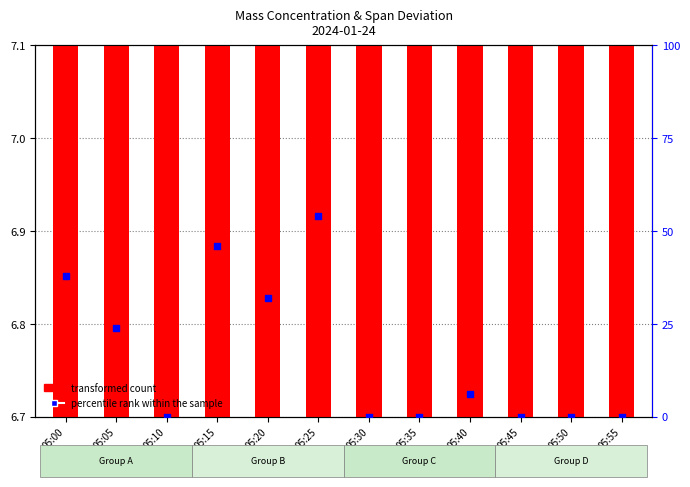

Which series has the largest total across all categories?

percentile rank within the sample